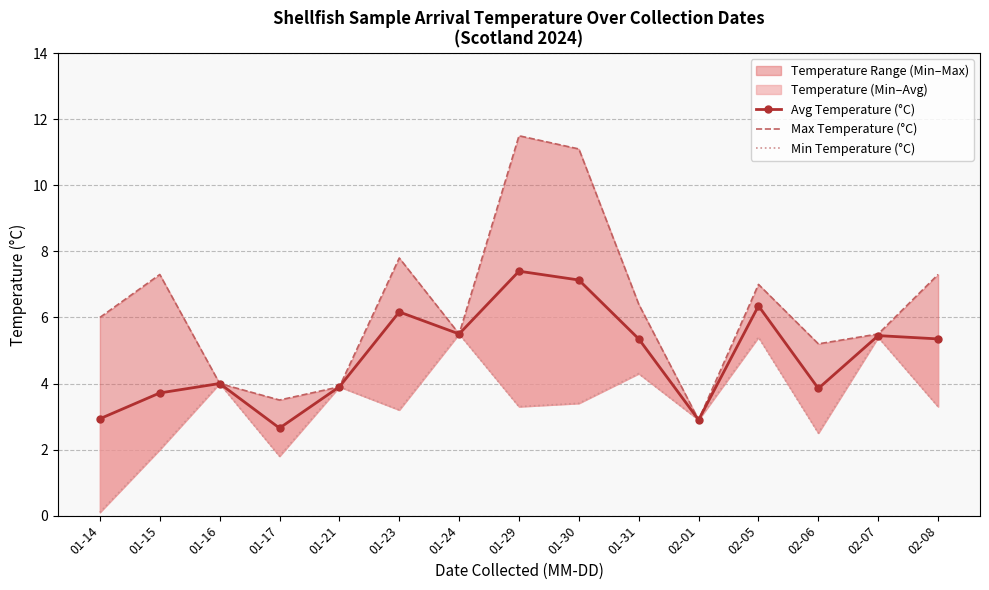

What is the difference between the maximum and minimum values in the Avg Temperature (°C) series?

4.8